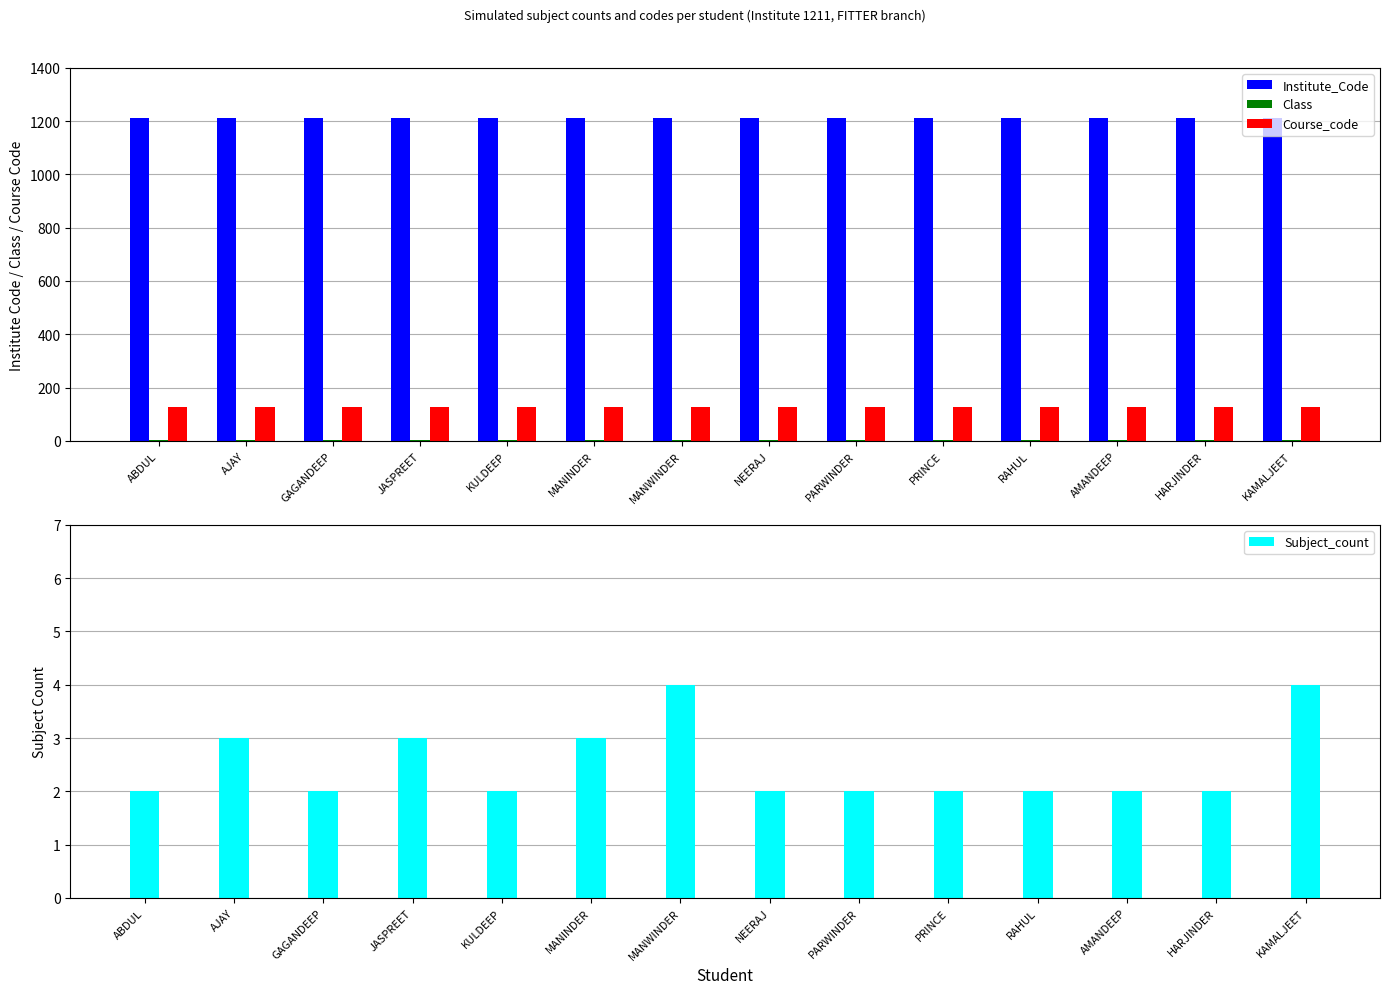

Are the bars horizontal?

No